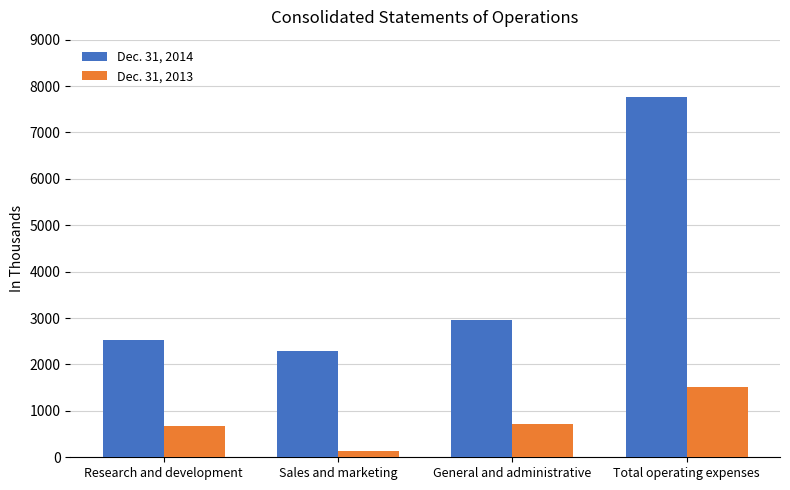

Reading right to left, transcribe all the data shown in this chart.

Dec. 31, 2014: 7771	2953	2299	2519
Dec. 31, 2013: 1514	711	132	671